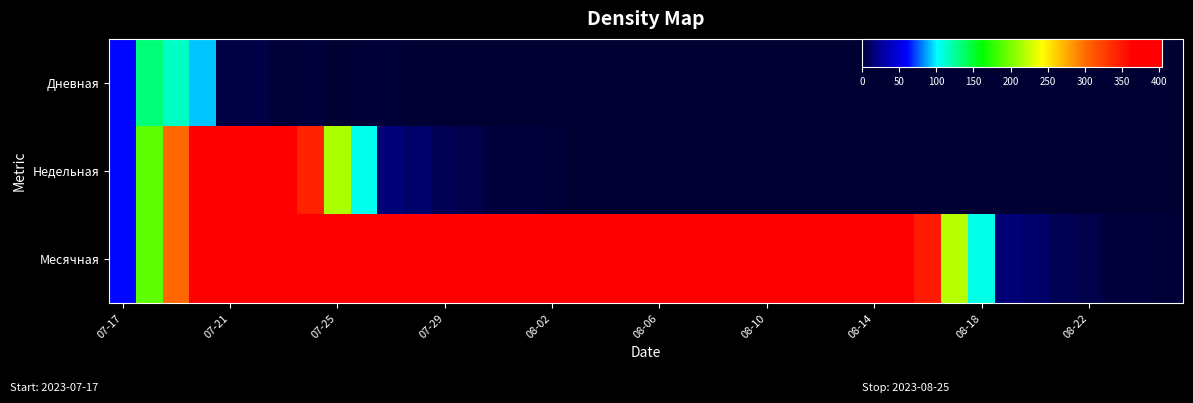

Which series has the widest spread of values?

Месячная